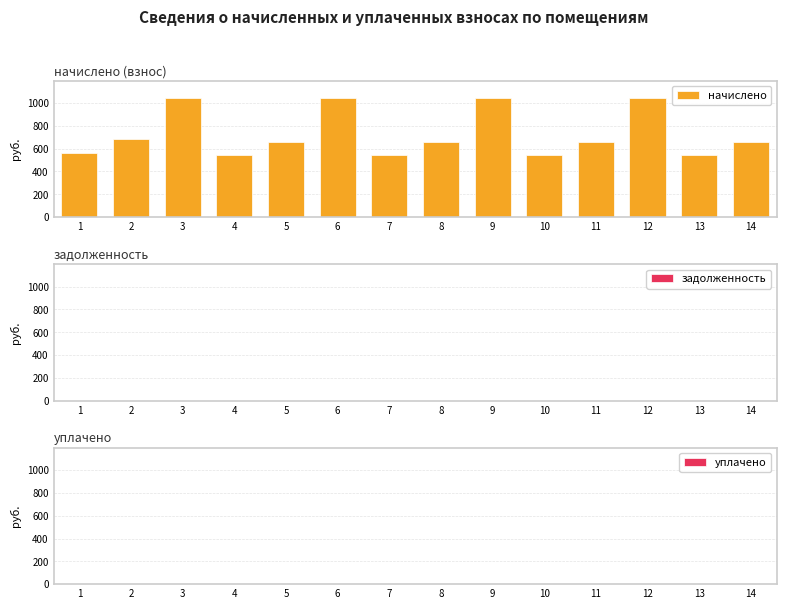

Does the chart contain any negative values?

No